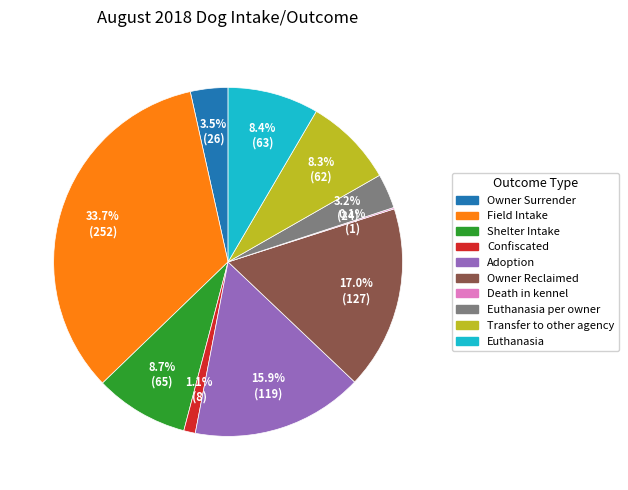

Is there any slice that represents more than half of the pie?

No